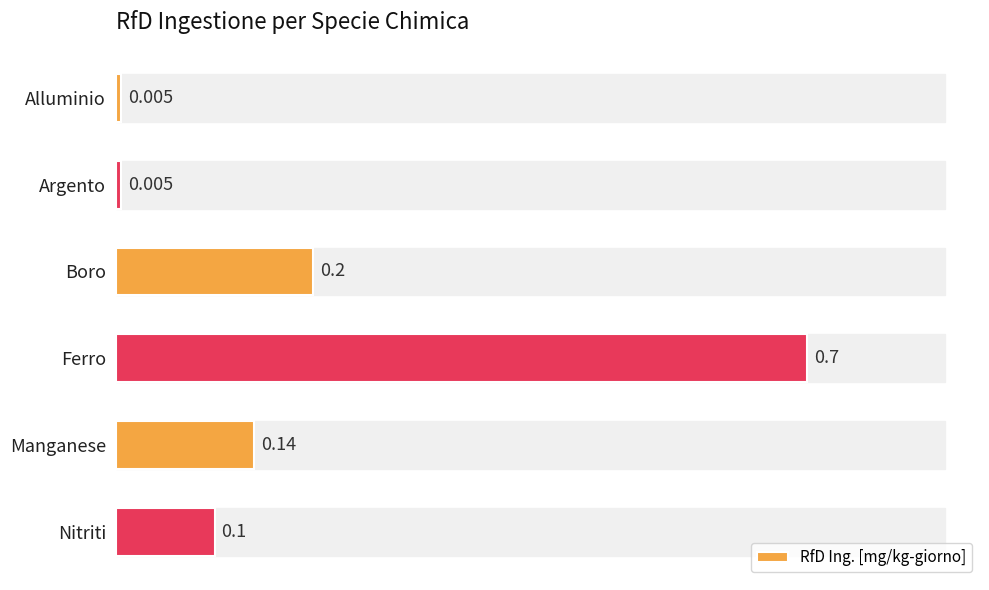

Which has a higher value, Argento or Manganese?

Manganese